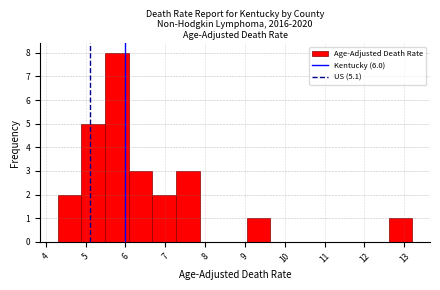

Over which range of the x-axis is the bar tallest?

5.5 to 6.1